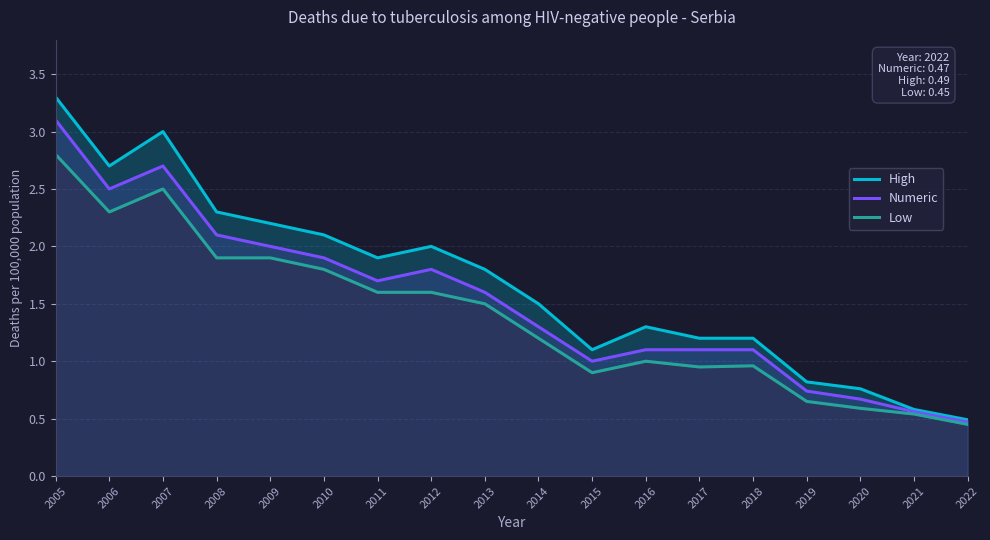

At which category does Low reach its first local valley?

2006